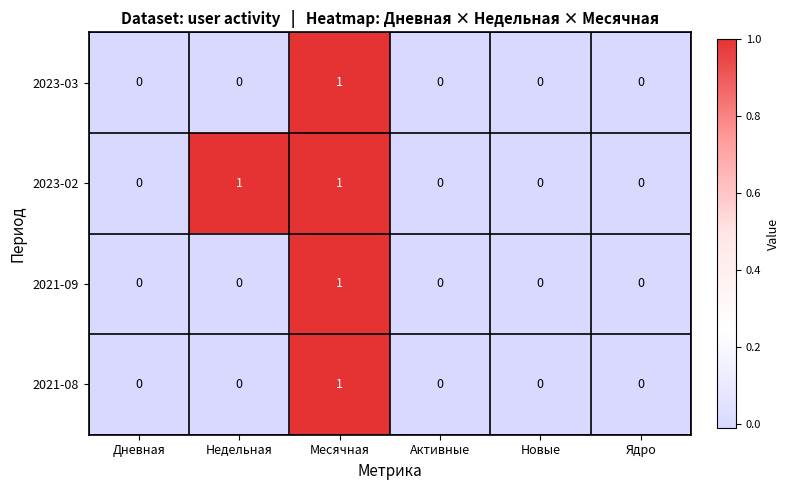

True or false: 2023-02 has a value of 1 at Недельная.

True